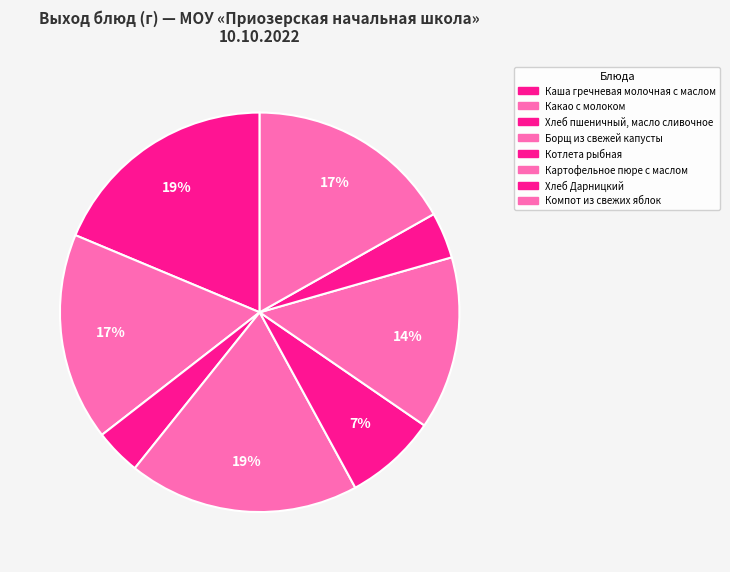

Between Компот из свежих яблок and Картофельное пюре с маслом, which is larger?

Компот из свежих яблок